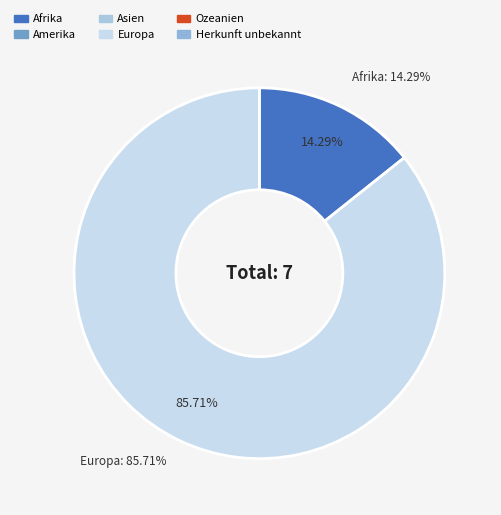

What is the largest slice in the pie chart?

Europa